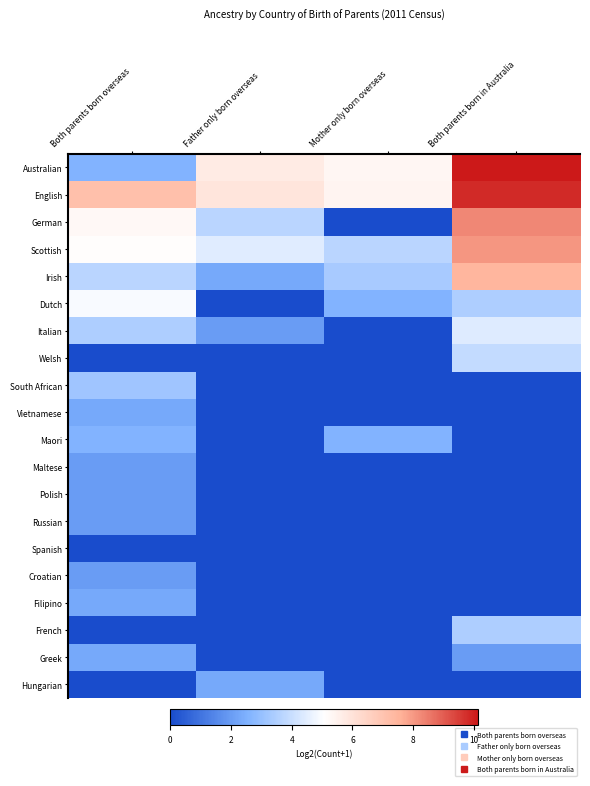

At which category does the chart reach its minimum across all series?

Mother only born overseas